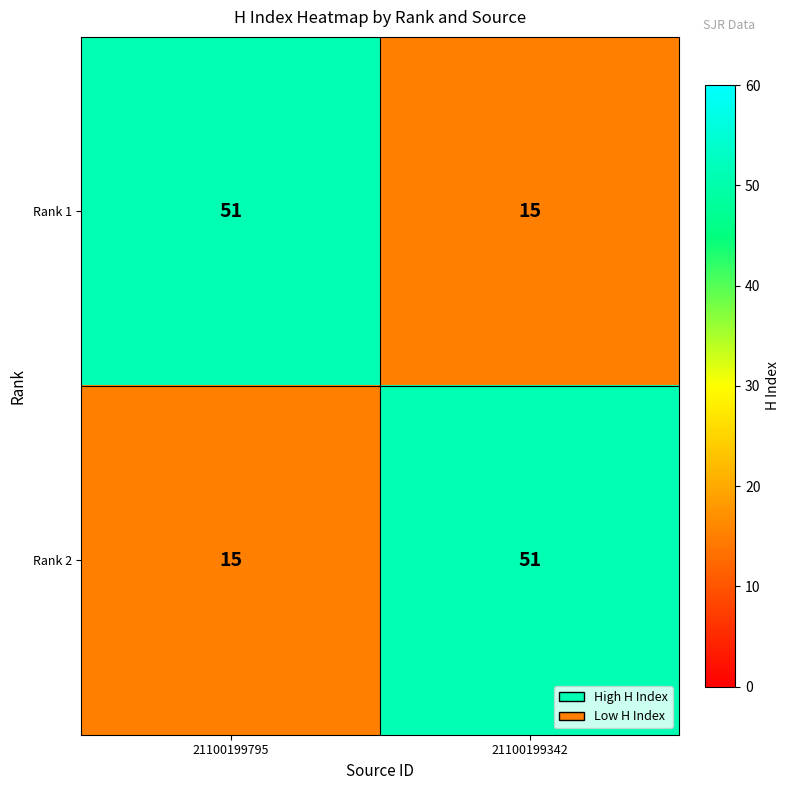

What is the highest value of the Rank 2 series?

51